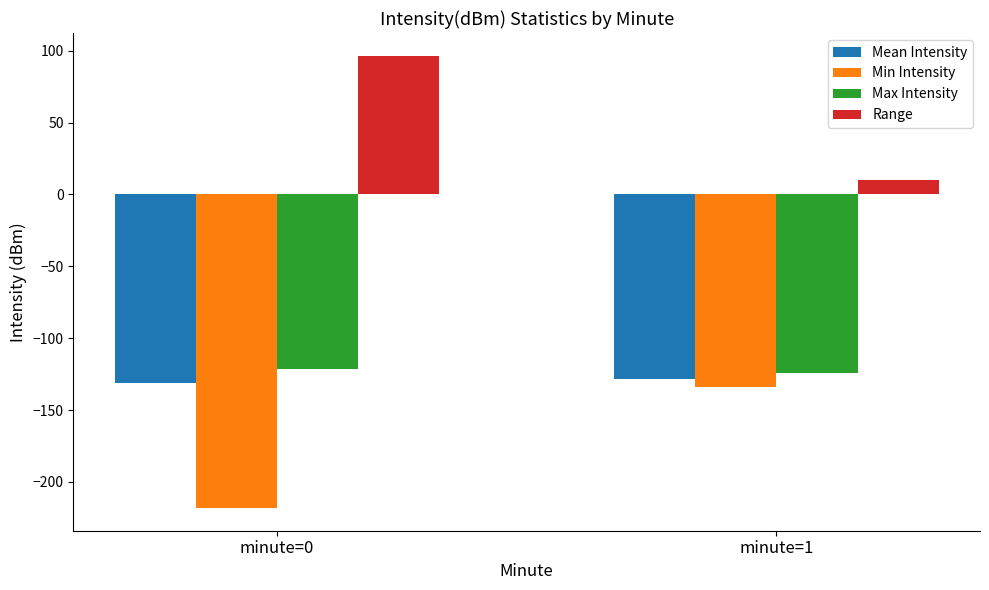

Where is Range nearest to the value 53?

minute=1